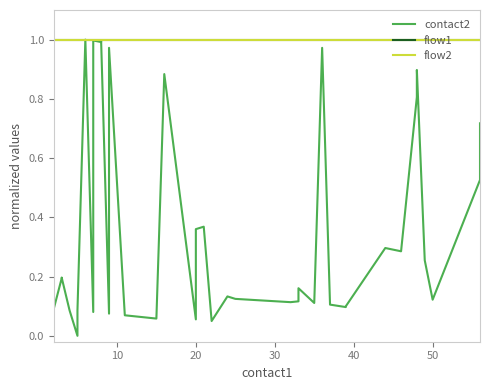

List the series in order of their peak value, highest first.

contact2, flow1, flow2